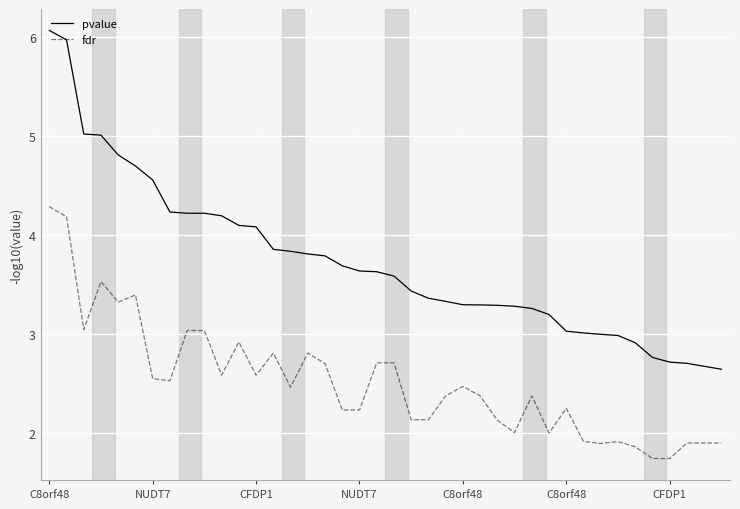

What is the greatest value displayed?

6.1